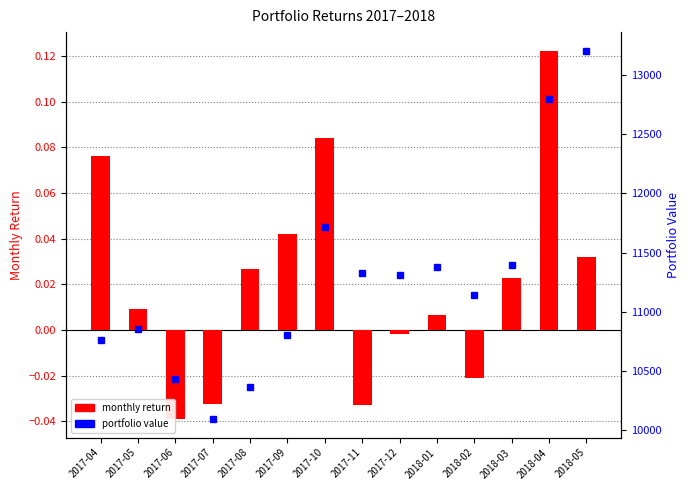

The Portfolio Value series shows 15522.3 at 2017-04. True or false?

False